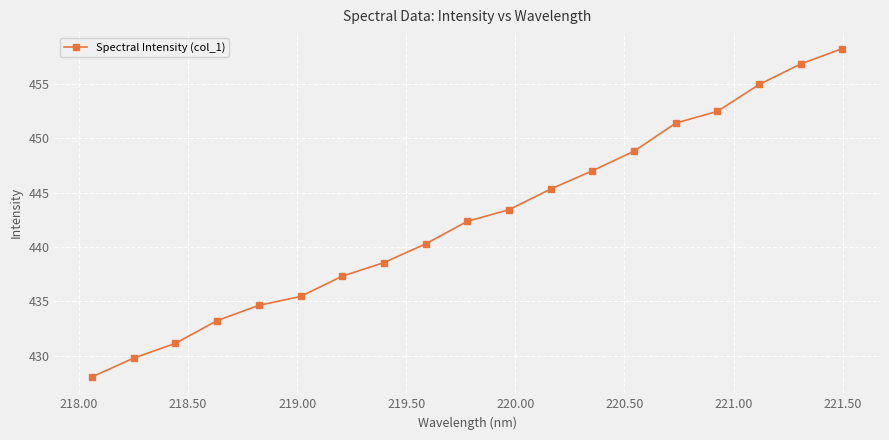

What is the difference between the second highest and minimum values?

28.8